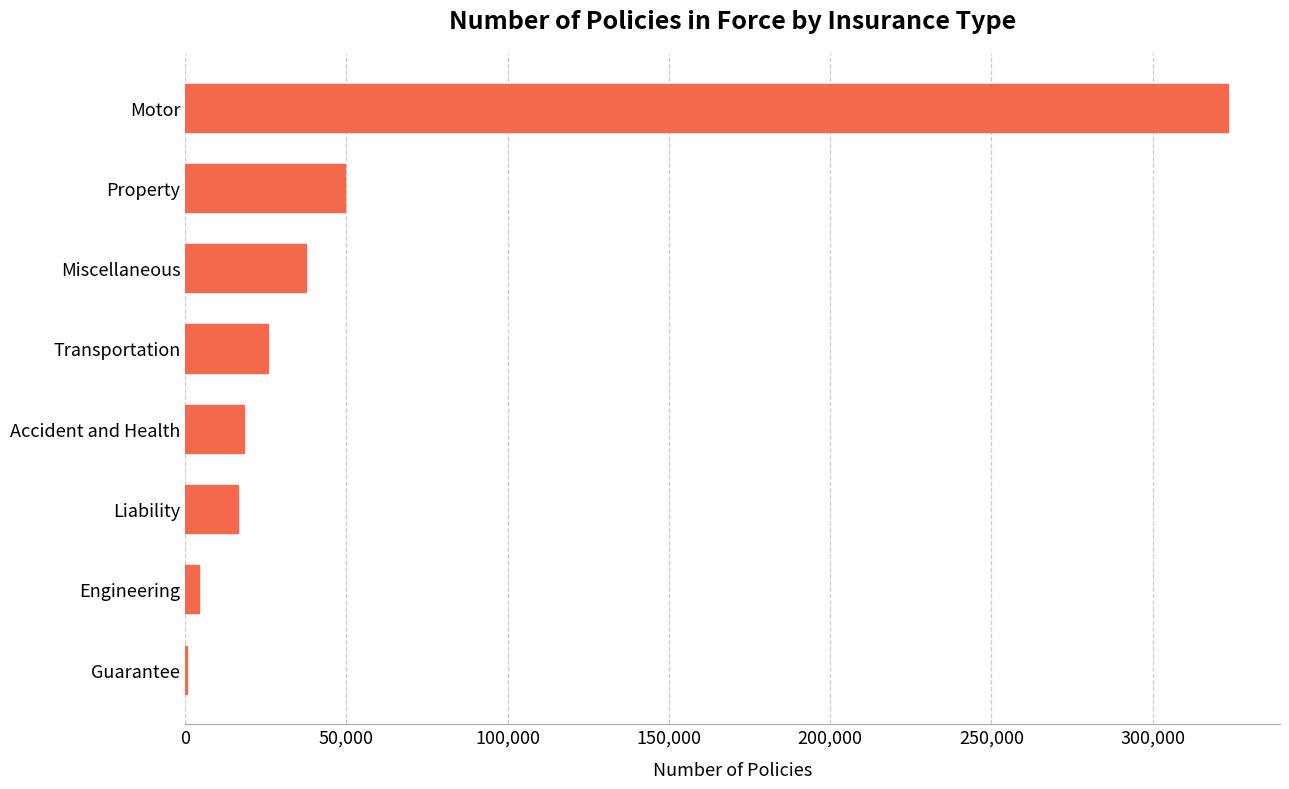

What is the average value?

59378